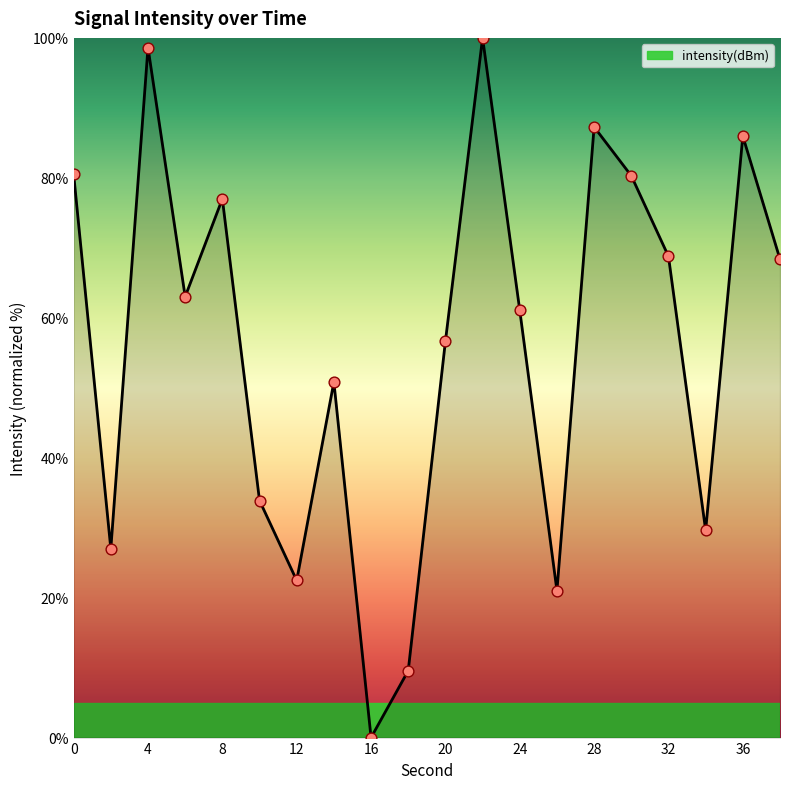

What is the maximum value shown in the chart?

100.0